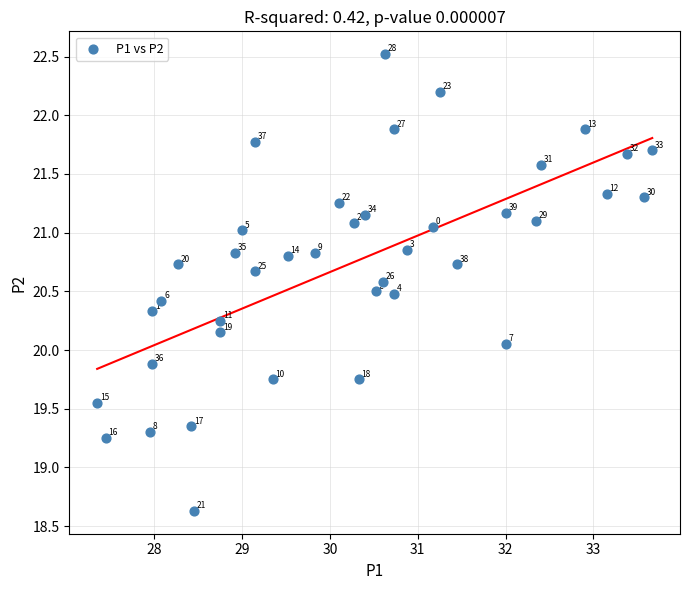

What is the range of X values (max minus min)?

6.3